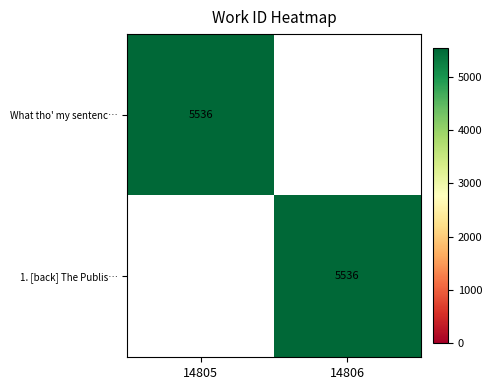

The value of 1. [back] The Publis… at 14806 is 5536. True or false?

True